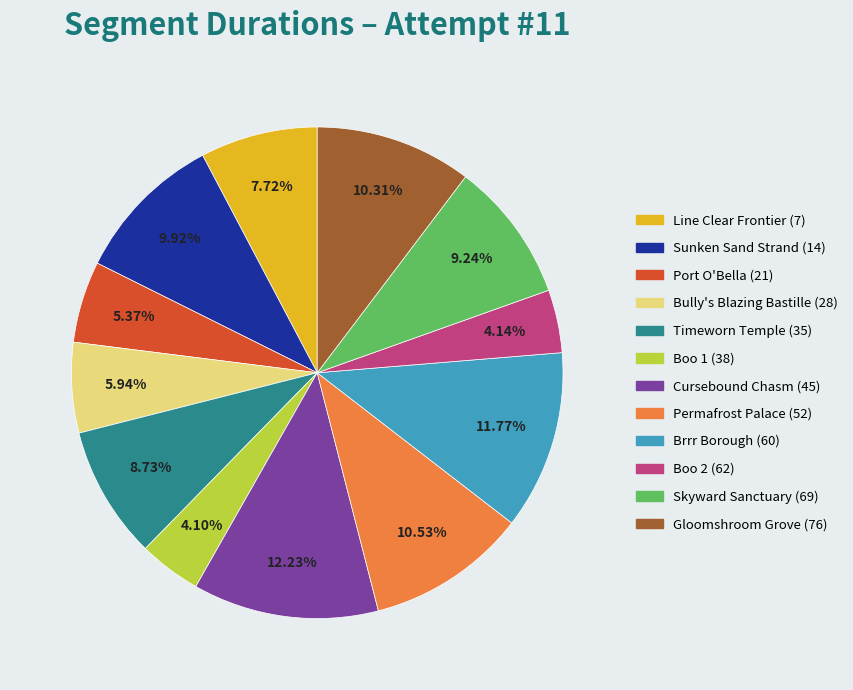

Is Bully's Blazing Bastille (28) the majority of the pie?

No